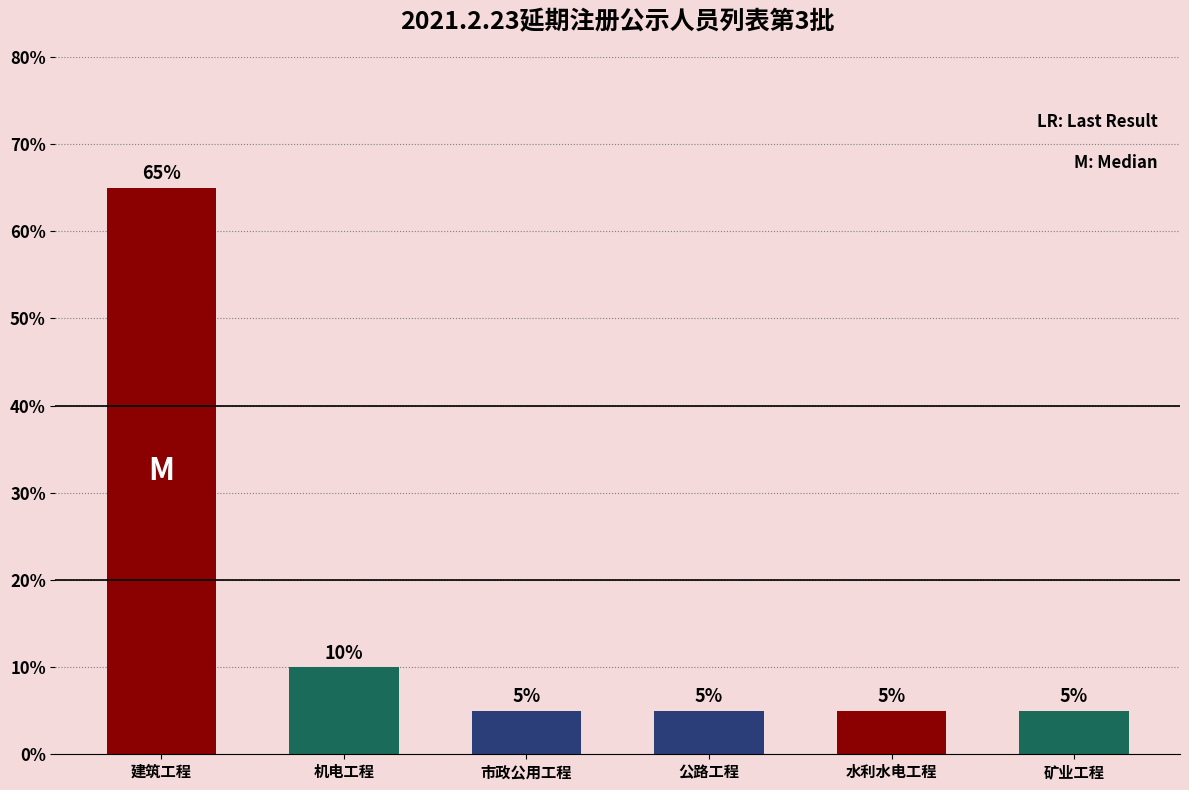

What position from the right is 机电工程?

5